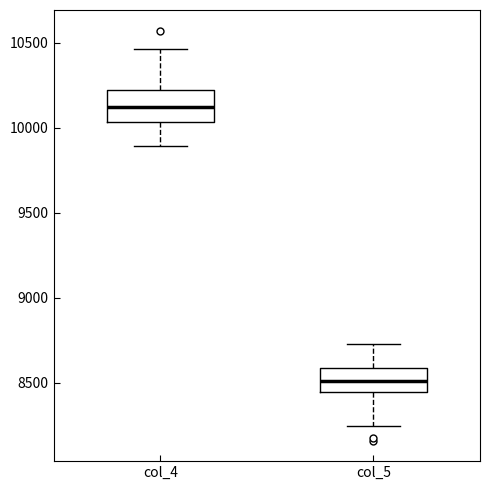

Where does the lower whisker of the box for col_5 end on the y-axis? The values are not printed on the chart, so give them approximately, as read against the axis.

8250